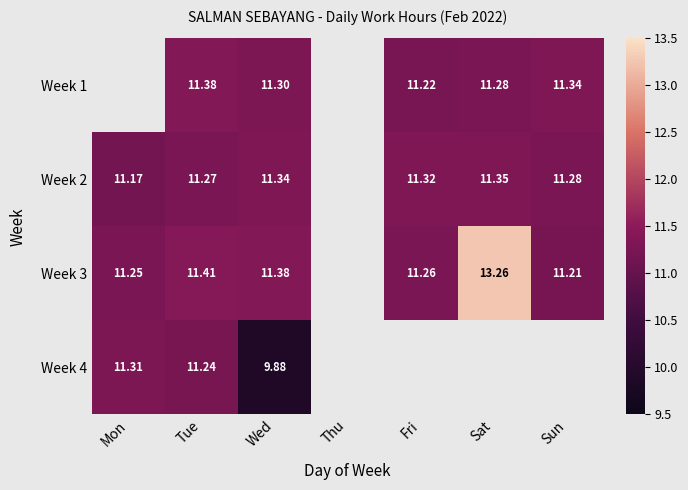

What is the sum of the Week 1 values at Fri and Sun?

22.6